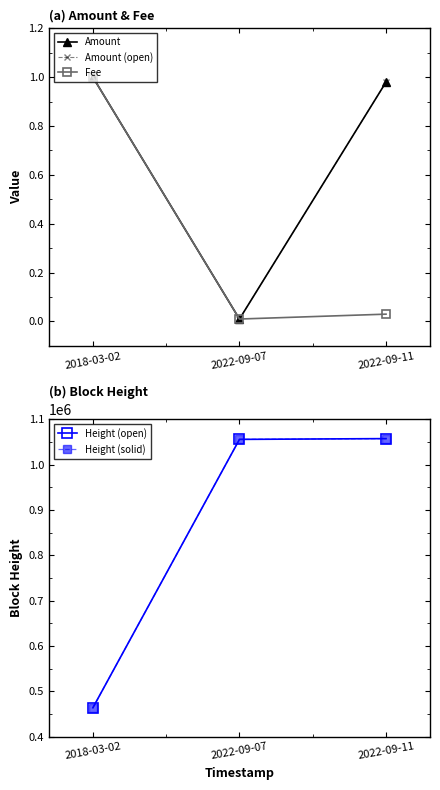

At which label is Height (solid) closest to 760626?

2022-09-07